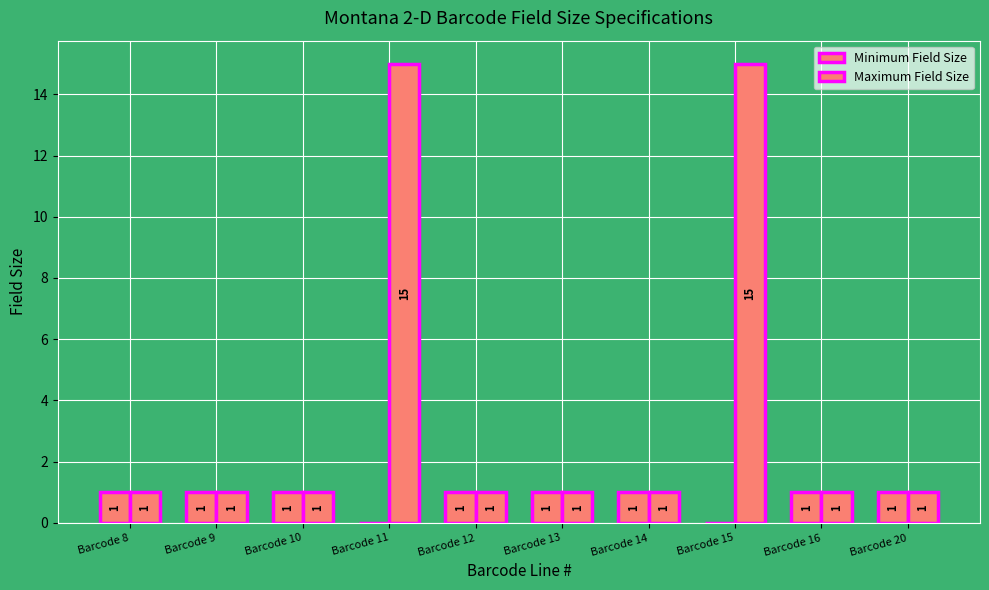

List the series in order of their peak value, highest first.

Maximum Field Size, Minimum Field Size